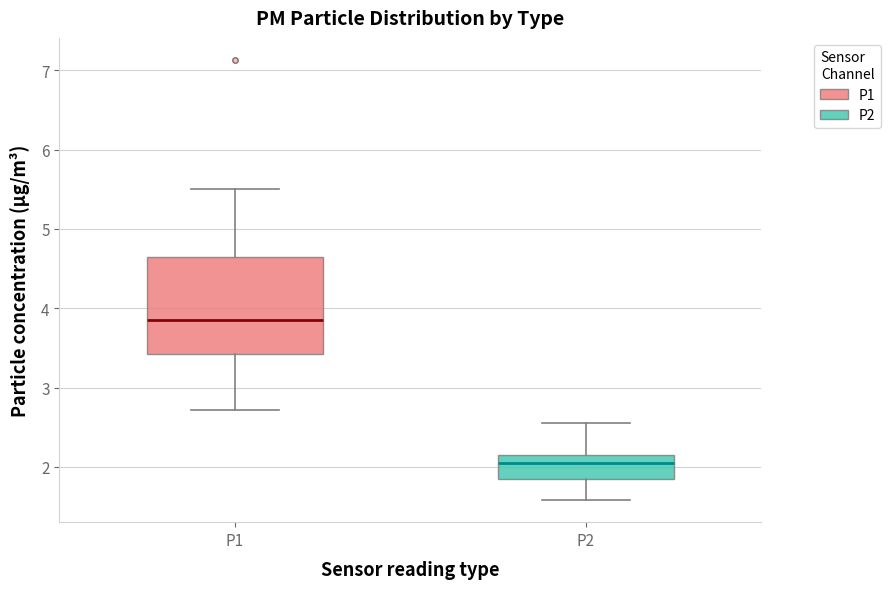

Reading left to right, transcribe this box plot: for each box, give where its median line is, the range the box spans, and where its two whiskers end, as read against the y-axis. The values are not printed on the chart, so give them approximately, as read against the axis.

P1: median 3.9, box 3.4 to 4.7, whiskers 2.7 to 5.5
P2: median 2.1, box 1.9 to 2.2, whiskers 1.6 to 2.6